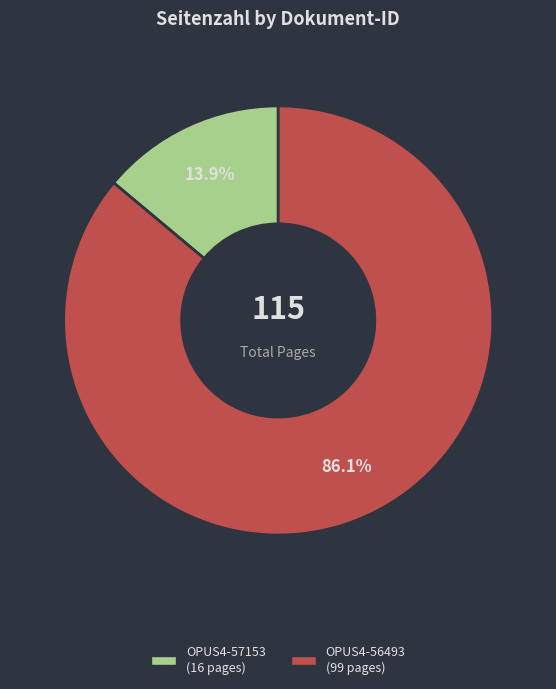

Rank the categories by value from highest to lowest.

OPUS4-56493, OPUS4-57153